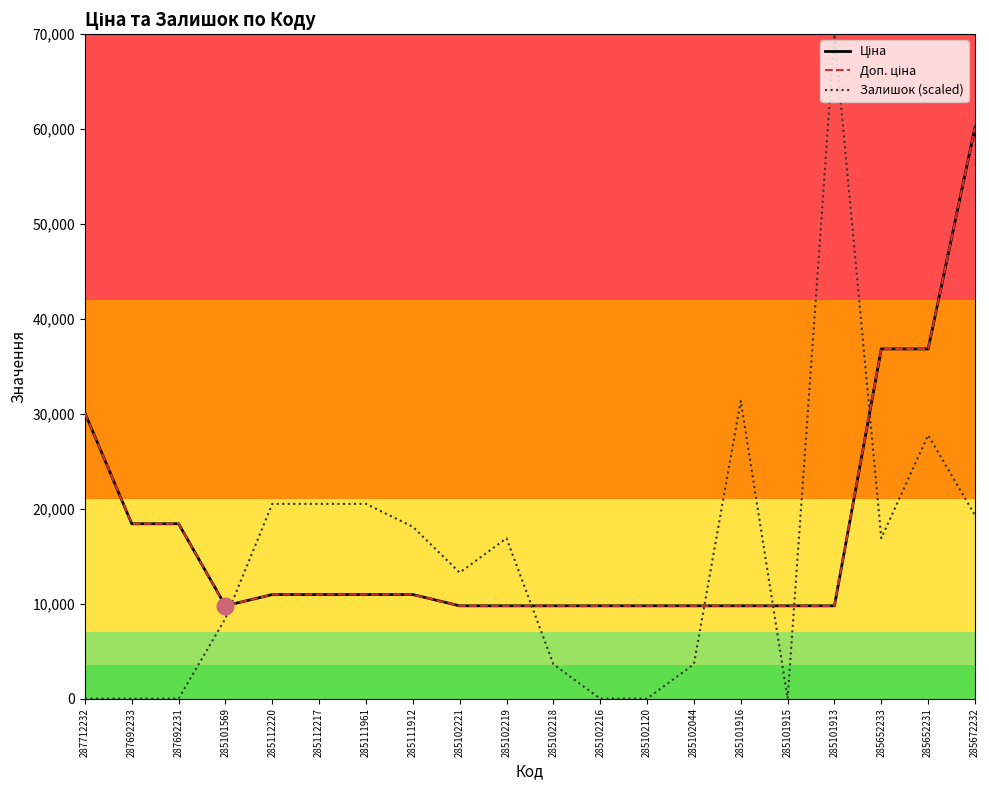

The value of Залишок (scaled) at 285102216 is 43764.5. True or false?

False